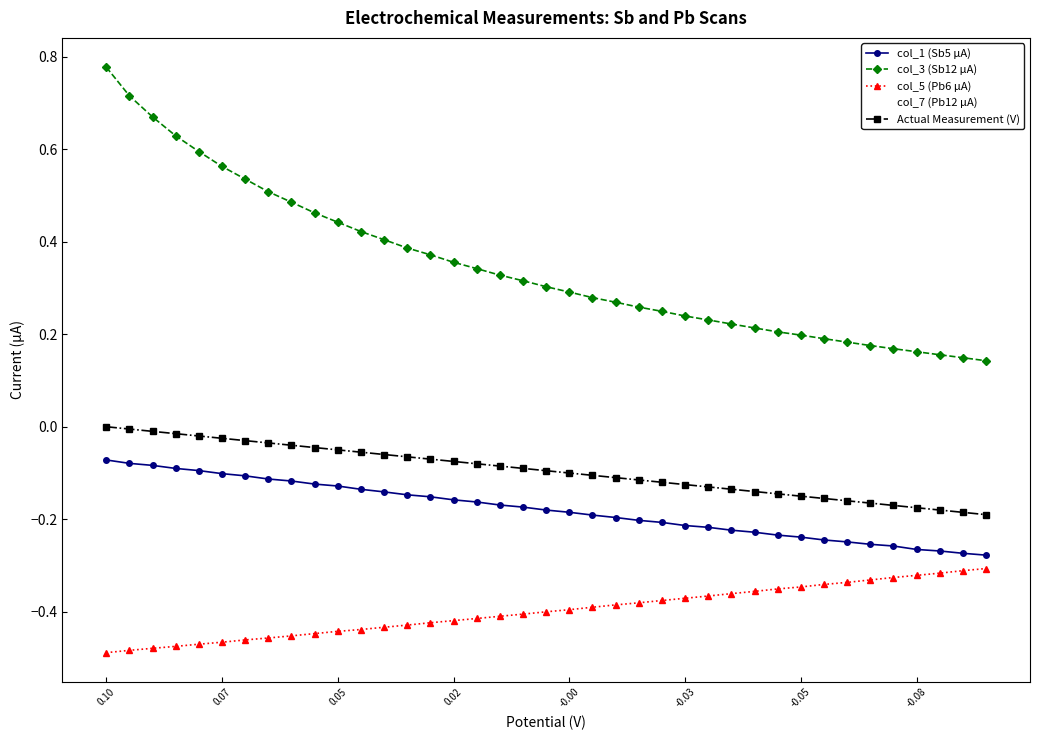

Does the chart have visible grid lines?

No